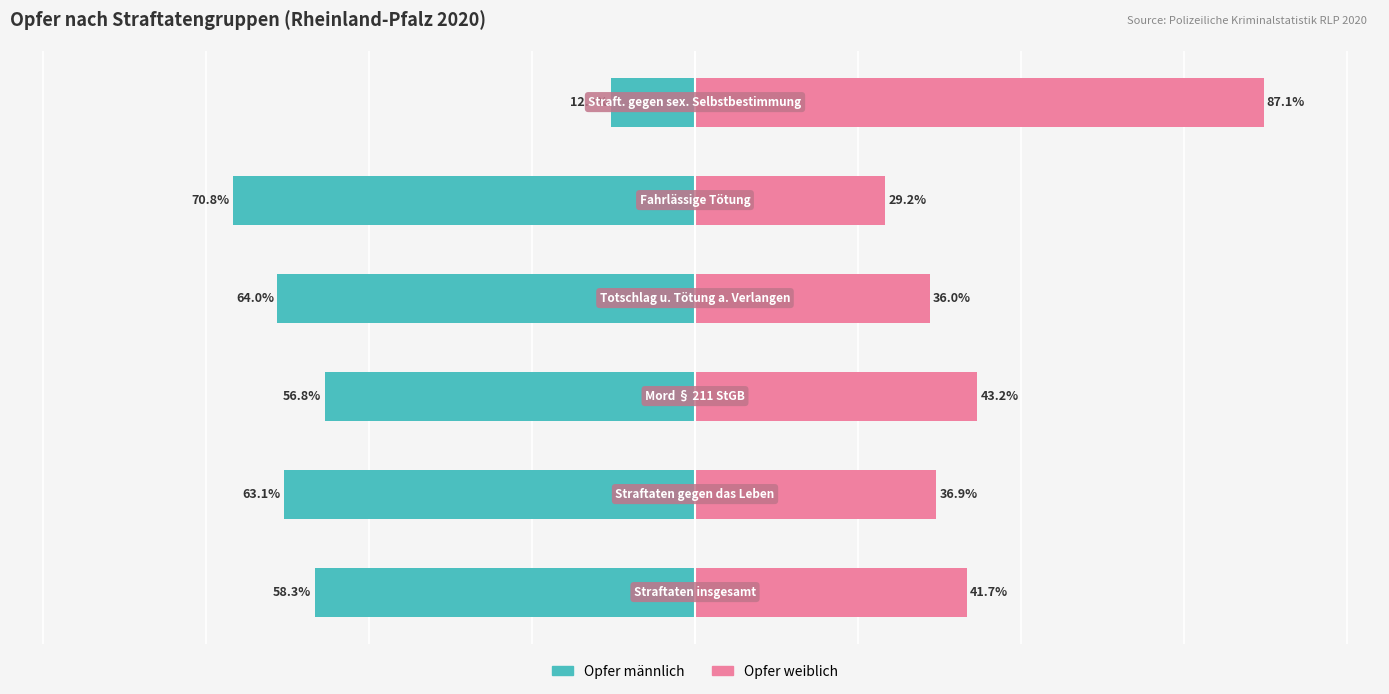

True or false: Opfer männlich has a value of -110.3 at 3.

False